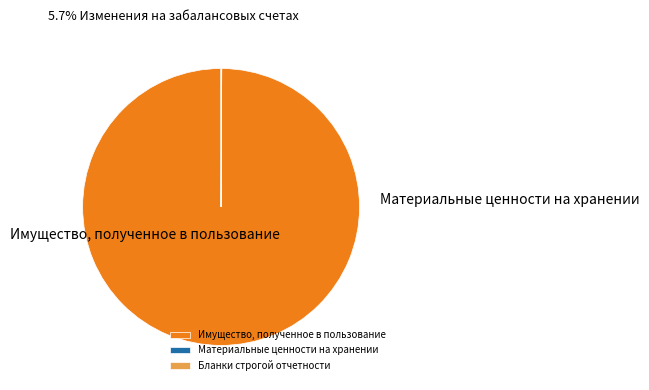

What is the change in value from Имущество, полученное в пользование to Материальные ценности на хранении?

-9043140.6